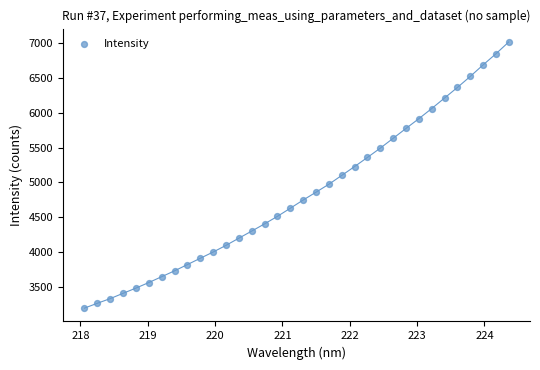

What is the range of Y values (max minus min)?

3818.9